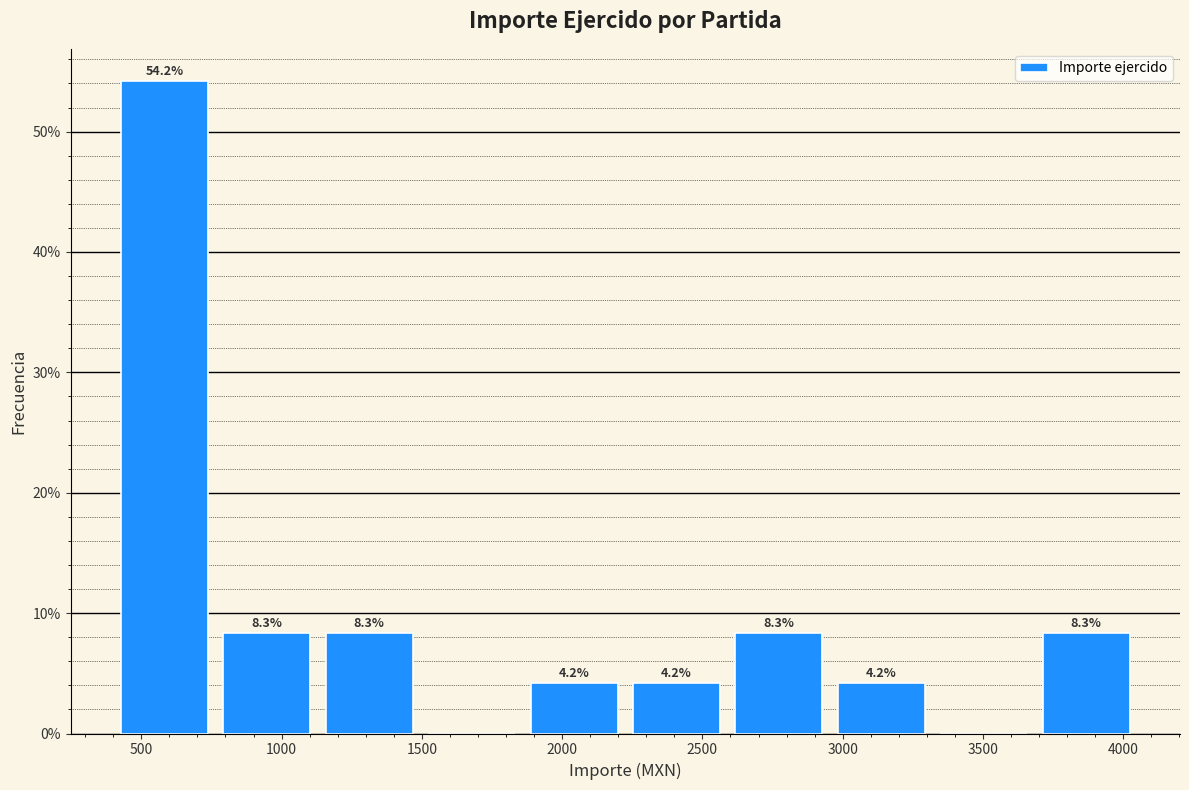

Which range on the x-axis has the tallest bar?

400 to 765